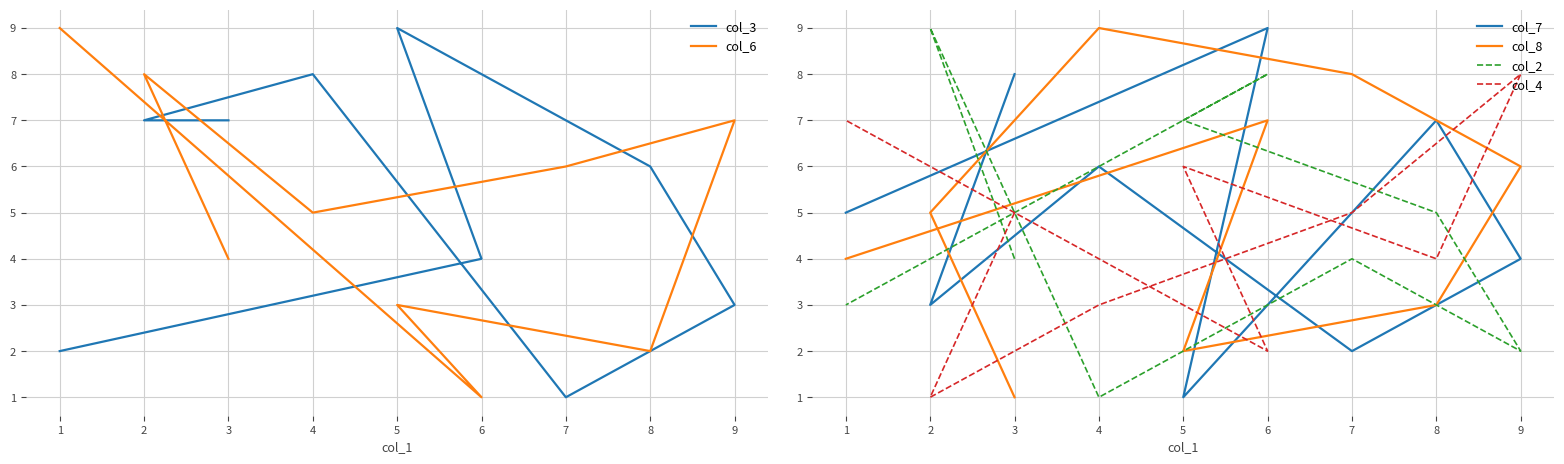

Which series has the largest total across all categories?

col_3